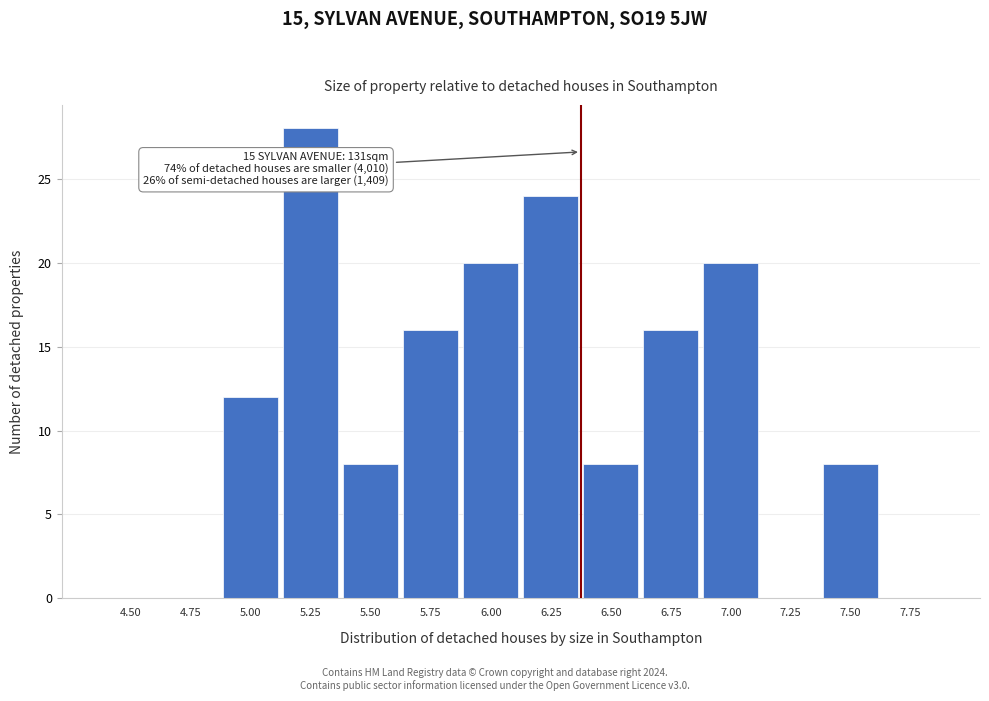

Reading left to right, what are all the values shown in this chart?

4.50=0	4.75=0	5.00=12	5.25=28	5.50=8	5.75=16	6.00=20	6.25=24	6.50=8	6.75=16	7.00=20	7.25=0	7.50=8	7.75=0